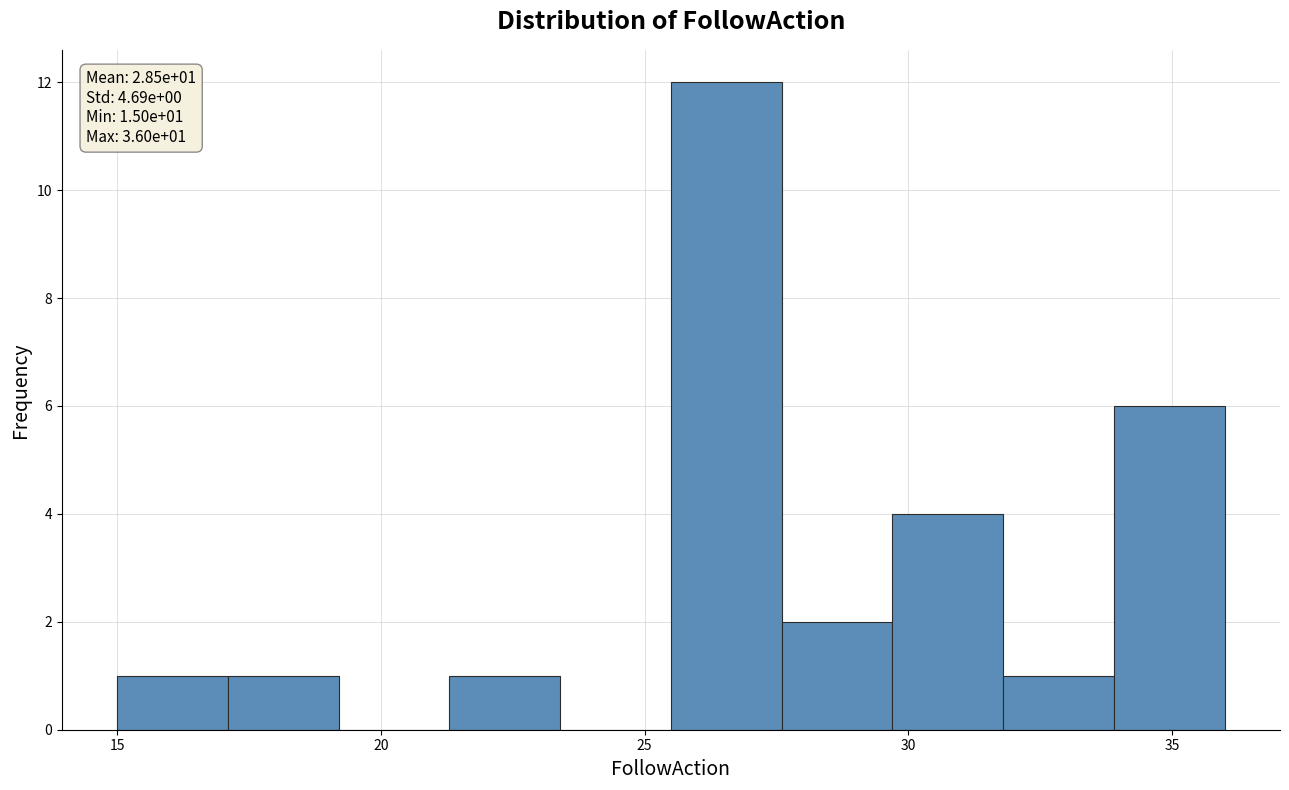

Over which range of the x-axis is the bar tallest?

25.5 to 27.6